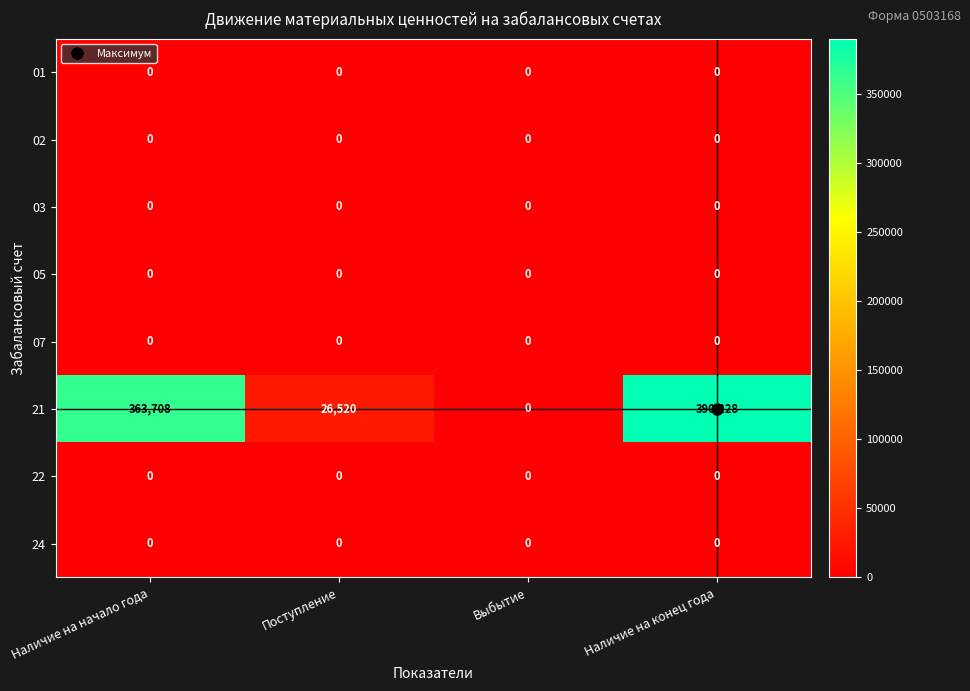

What is the greatest value displayed?

390228